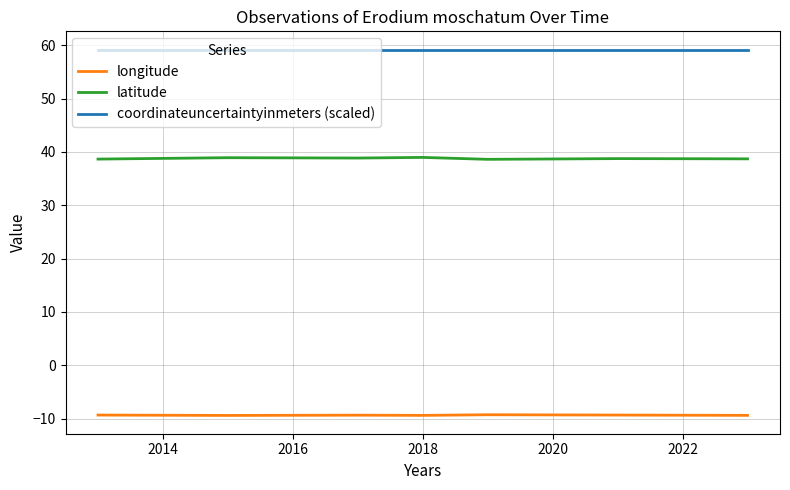

What is the minimum value for coordinateuncertaintyinmeters (scaled)?

59.2